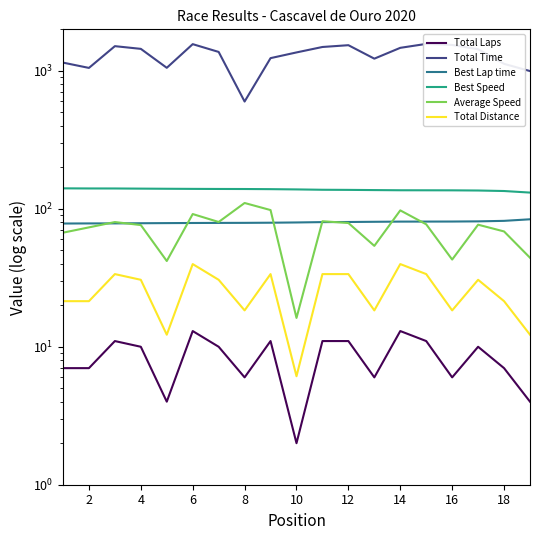

What is the difference between the maximum and minimum values in the Total Laps series?

11.0